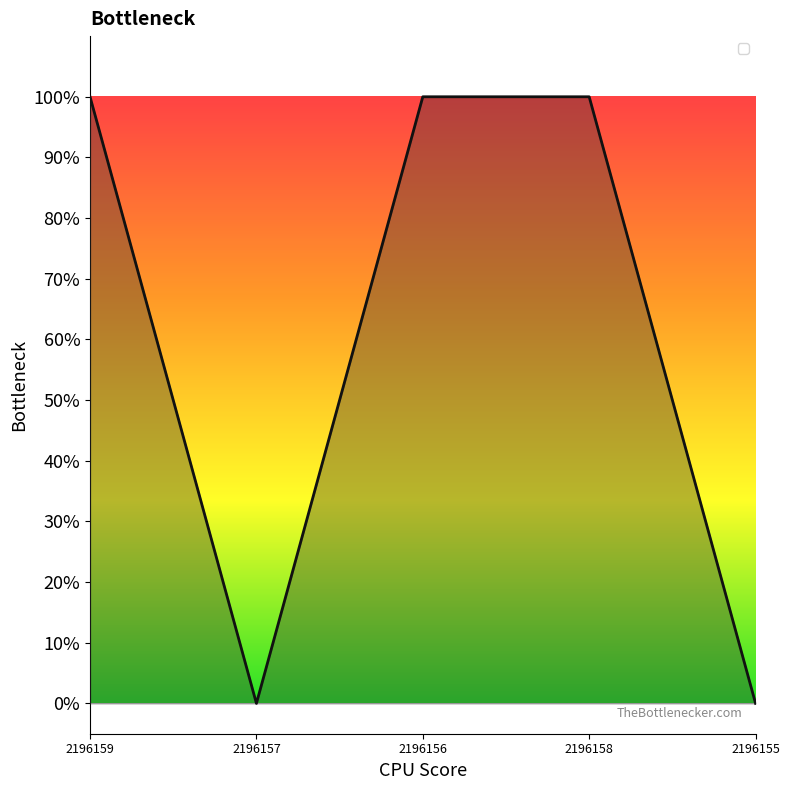

Reading right to left, extract all data points from this chart.

0	1	1	0	1